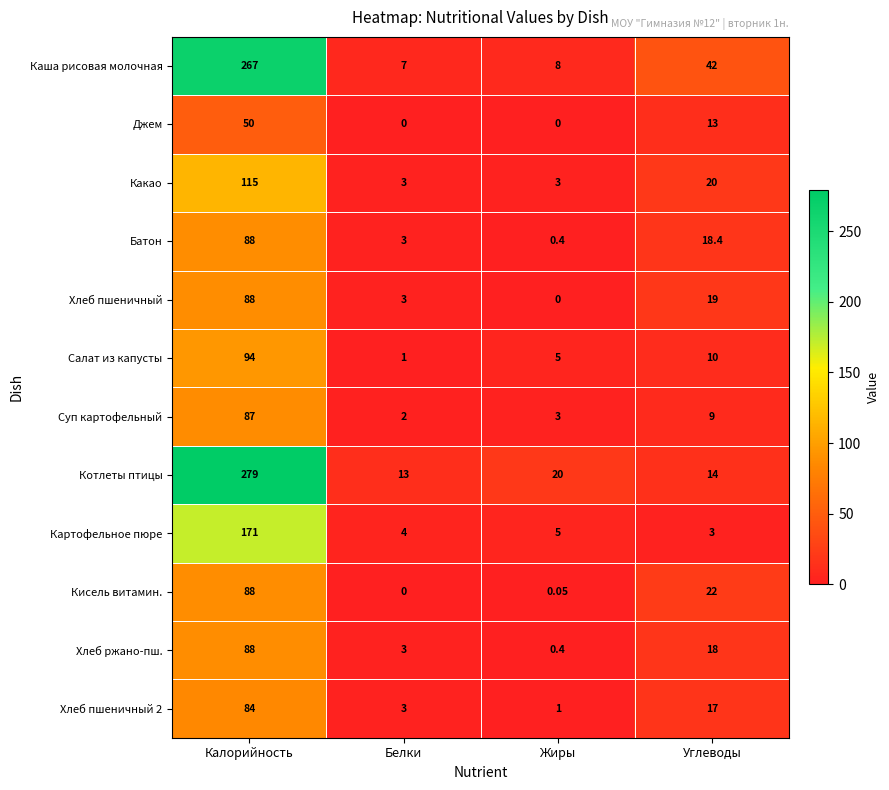

Which series changed the most between Калорийность and Углеводы?

Котлеты птицы